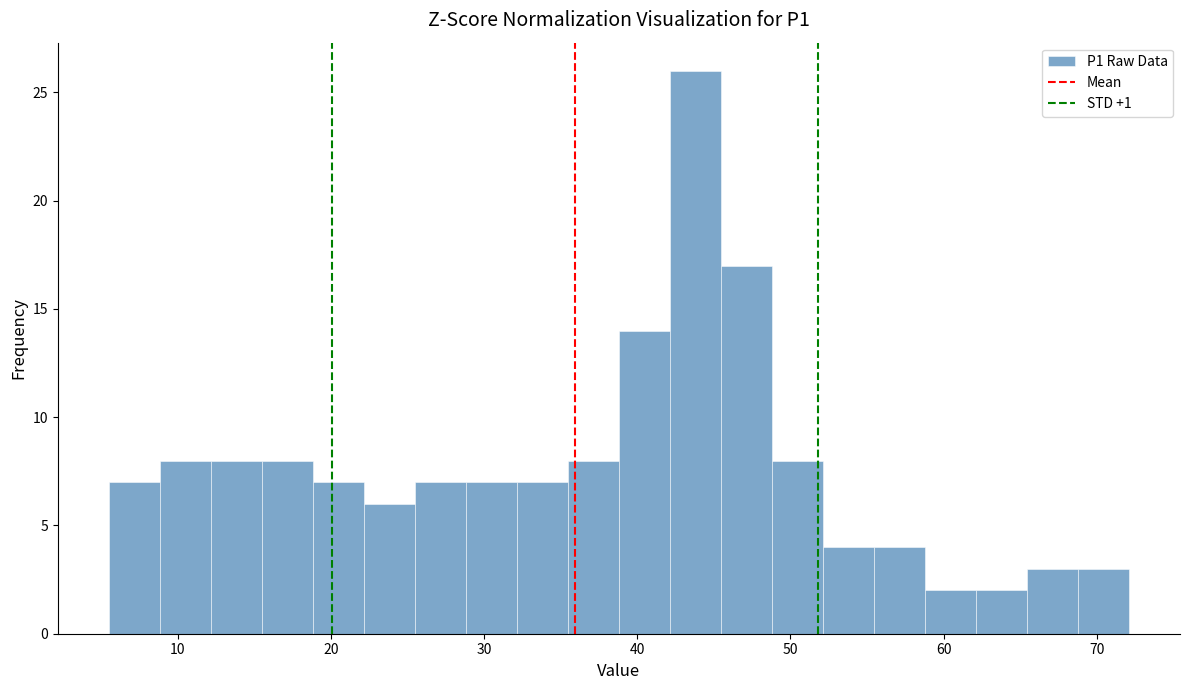

Read against the x-axis, roughly where is the centre of the tallest bar?

44